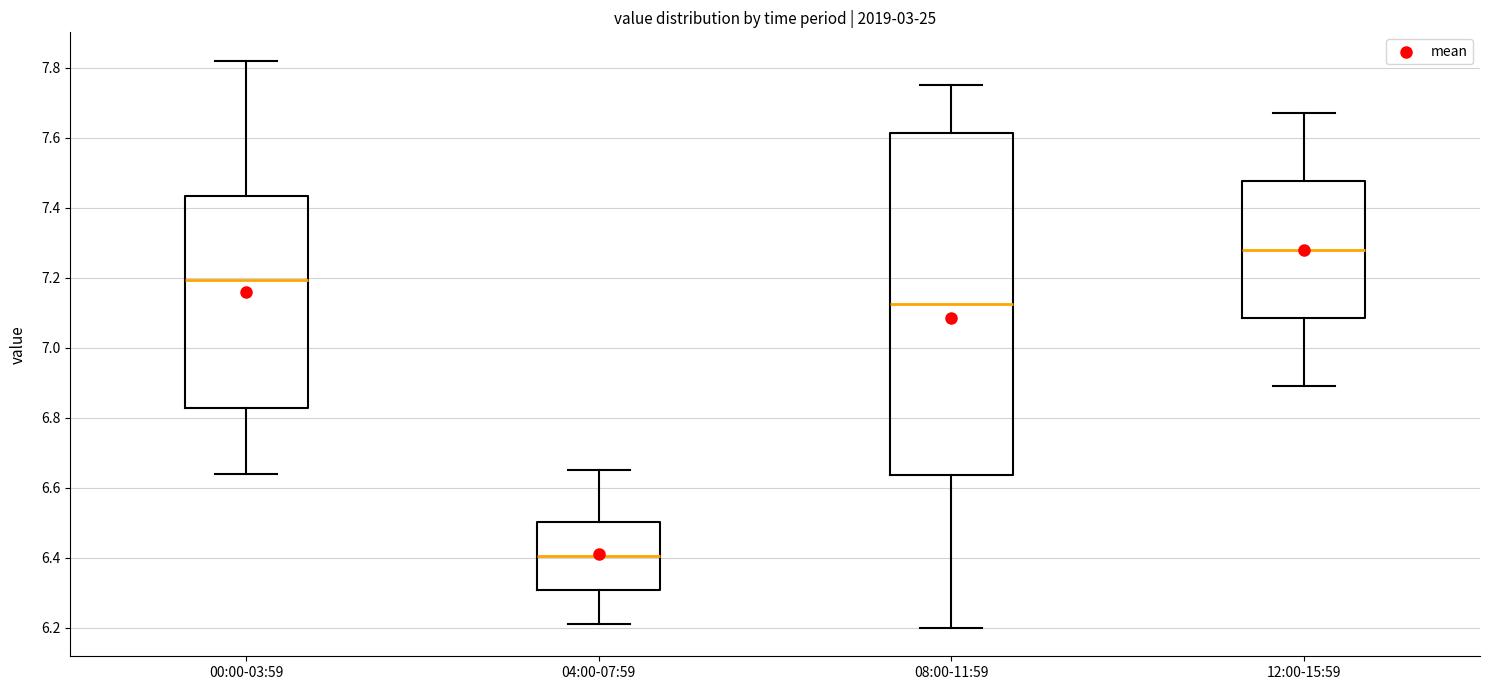

Where is the lower edge of the box for 12:00-15:59 on the y-axis? The values are not printed on the chart, so give them approximately, as read against the axis.

7.08